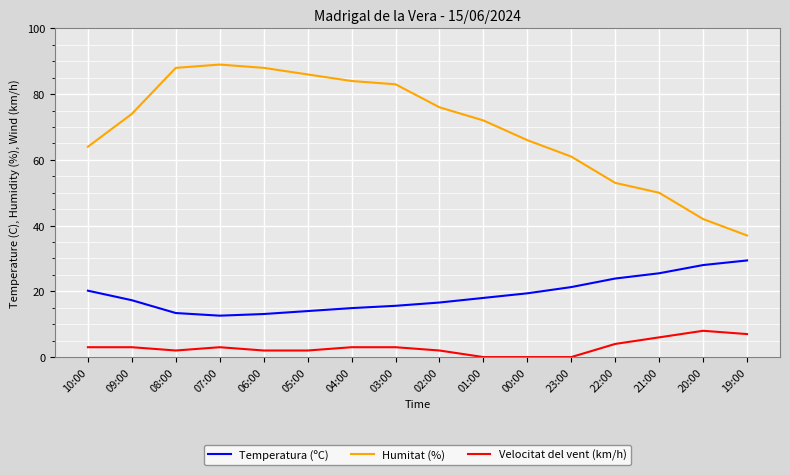

True or false: Velocitat del vent (km/h) and Temperatura (ºC) cross at least once.

False